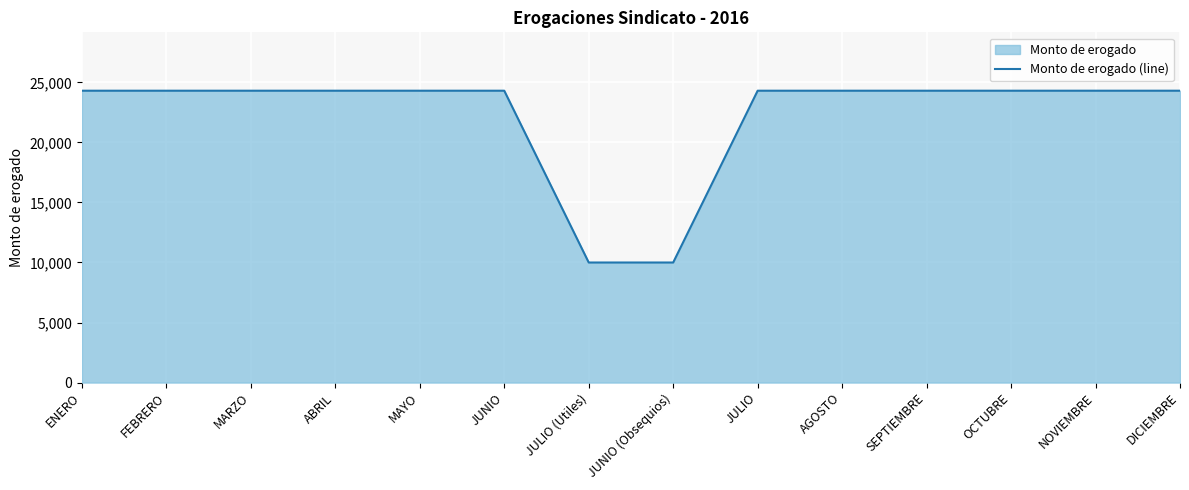

Which label corresponds to the largest value in the chart?

ENERO